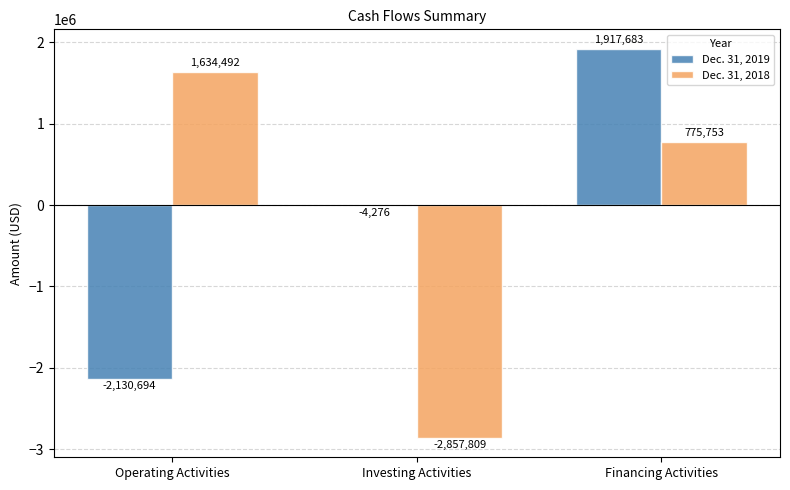

Which series has the widest spread of values?

Dec. 31, 2018